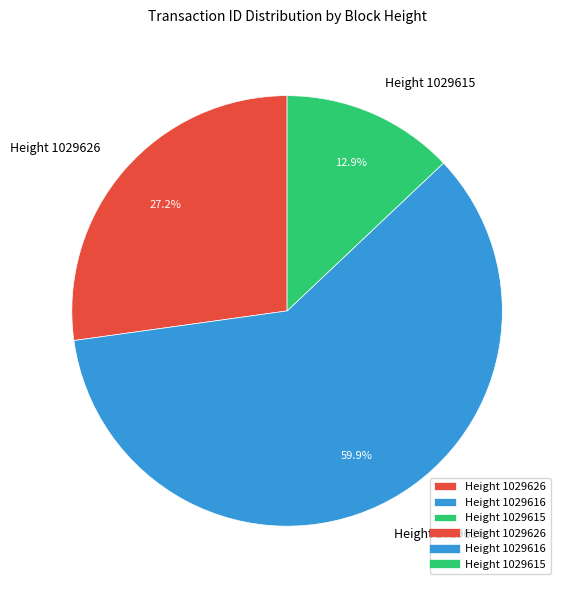

Is there a majority slice in this chart?

Yes